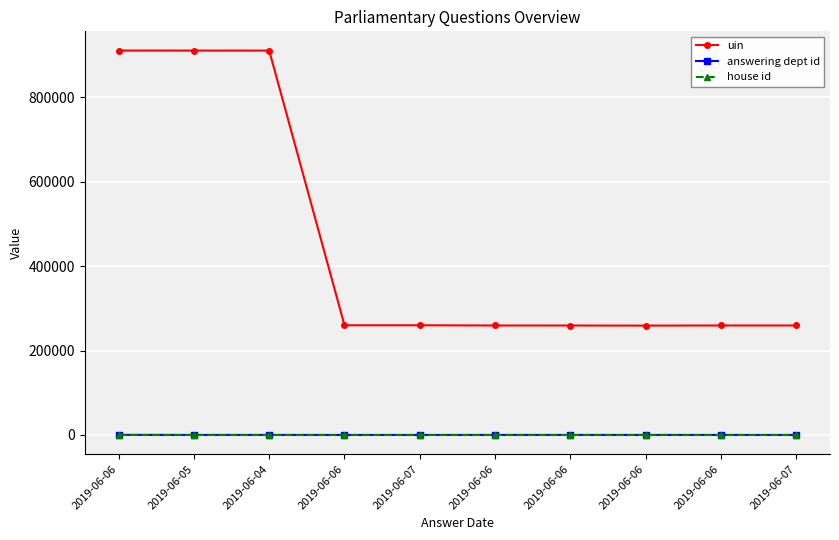

Reading left to right, what are all the values shown in this chart?

uin: 2019-06-06=911199	2019-06-05=911152	2019-06-04=911119	2019-06-06=259990	2019-06-07=259991	2019-06-06=259472	2019-06-06=259398	2019-06-06=259183	2019-06-06=259466	2019-06-07=259465
answering dept id: 2019-06-06=202	2019-06-05=53	2019-06-04=54	2019-06-06=14	2019-06-07=14	2019-06-06=54	2019-06-06=54	2019-06-06=29	2019-06-06=17	2019-06-07=11
house id: 2019-06-06=1	2019-06-05=1	2019-06-04=1	2019-06-06=1	2019-06-07=1	2019-06-06=1	2019-06-06=1	2019-06-06=1	2019-06-06=1	2019-06-07=1